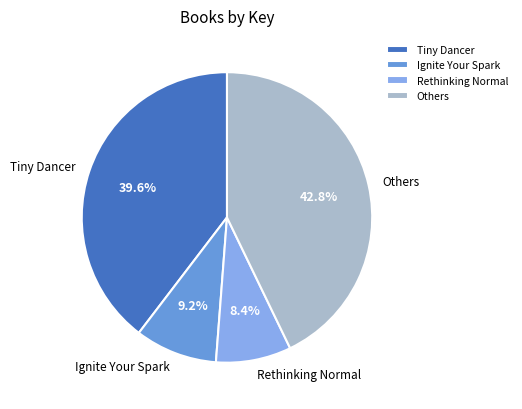

What is the ratio of the value at Tiny Dancer to the value at Others?

0.9